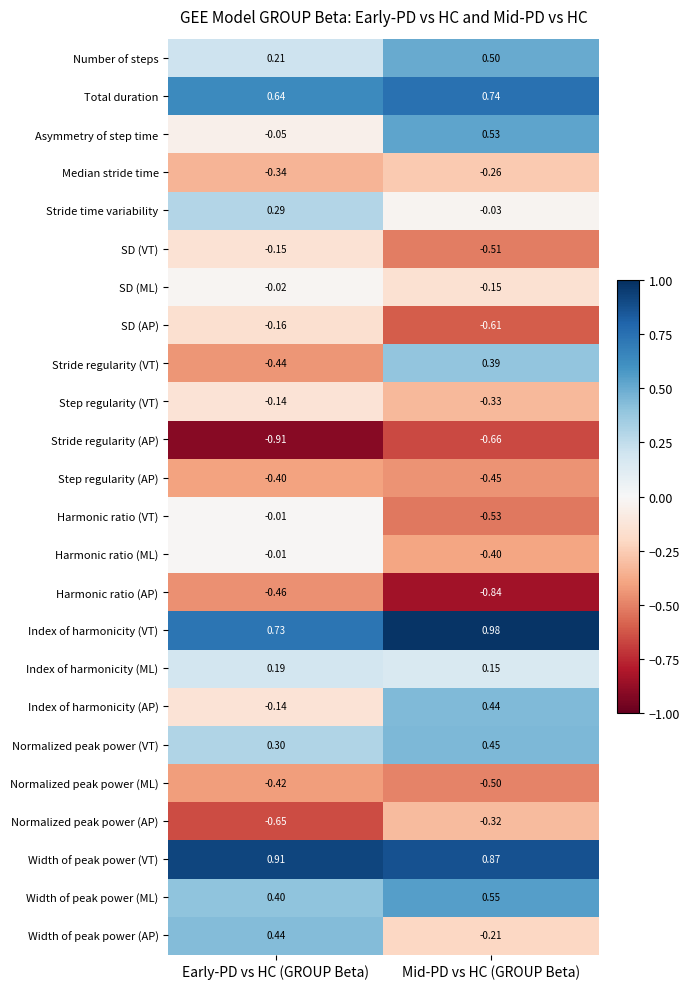

List the labels in order of Step regularity (AP) value, largest first.

Early-PD vs HC (GROUP Beta), Mid-PD vs HC (GROUP Beta)